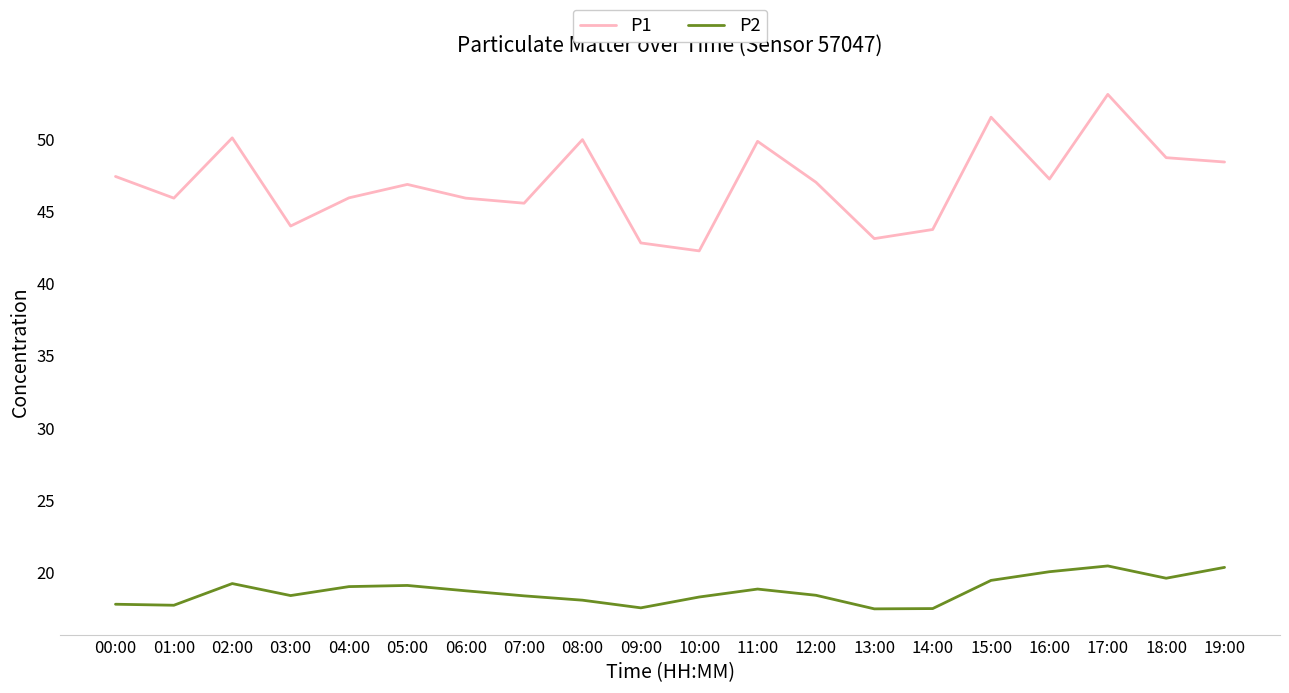

At which category is the sum across all series the highest?

17:00